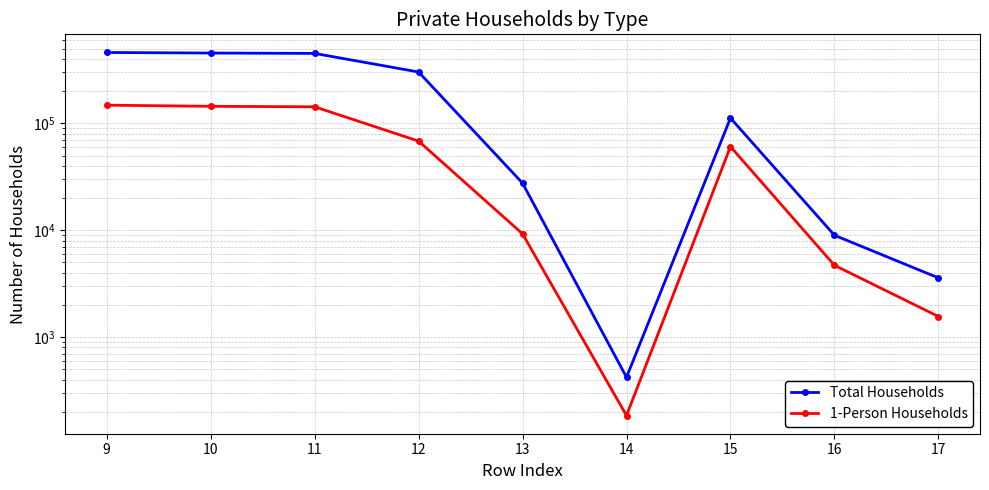

What is the difference between the second highest and minimum values in the Total Households series?

455517